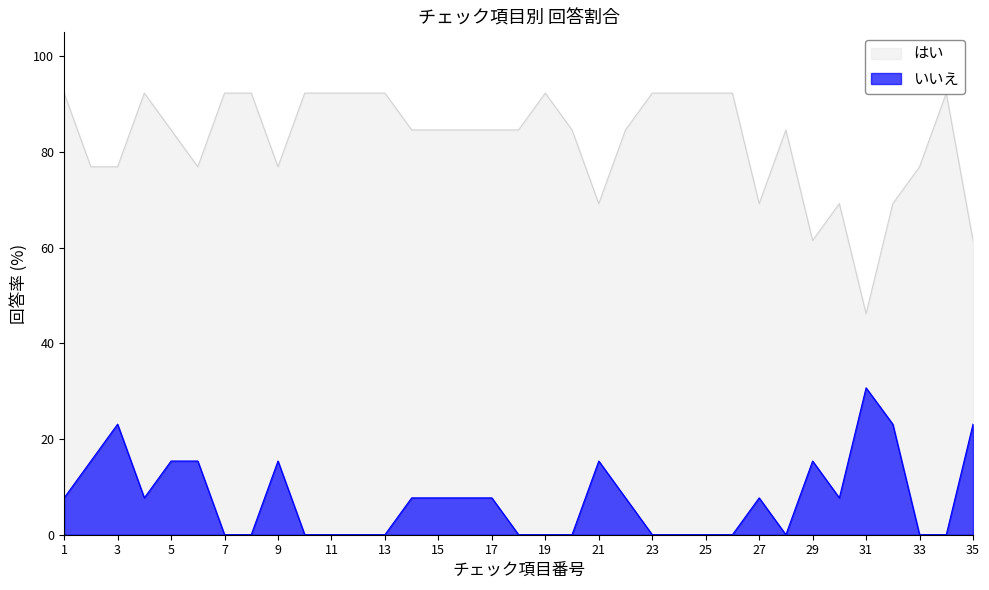

Reading left to right, extract all data points from this chart.

はい: 1=92.3	2=76.9	3=76.9	4=92.3	5=84.6	6=76.9	7=92.3	8=92.3	9=76.9	10=92.3	11=92.3	12=92.3	13=92.3	14=84.6	15=84.6	16=84.6	17=84.6	18=84.6	19=92.3	20=84.6	21=69.2	22=84.6	23=92.3	24=92.3	25=92.3	26=92.3	27=69.2	28=84.6	29=61.5	30=69.2	31=46.2	32=69.2	33=76.9	34=92.3	35=61.5
いいえ: 1=7.7	2=15.4	3=23.1	4=7.7	5=15.4	6=15.4	7=0.0	8=0.0	9=15.4	10=0.0	11=0.0	12=0.0	13=0.0	14=7.7	15=7.7	16=7.7	17=7.7	18=0.0	19=0.0	20=0.0	21=15.4	22=7.7	23=0.0	24=0.0	25=0.0	26=0.0	27=7.7	28=0.0	29=15.4	30=7.7	31=30.7	32=23.1	33=0.0	34=0.0	35=23.1